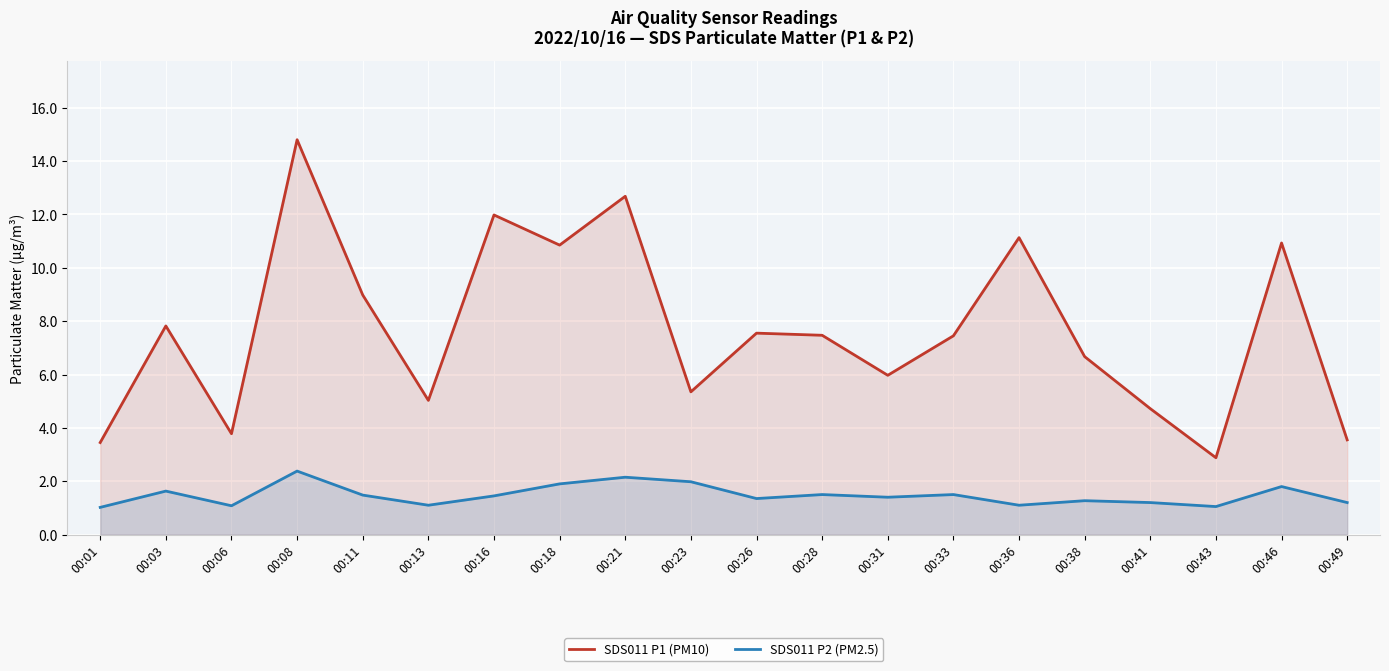

Which series has the widest spread of values?

SDS011 P1 (PM10)